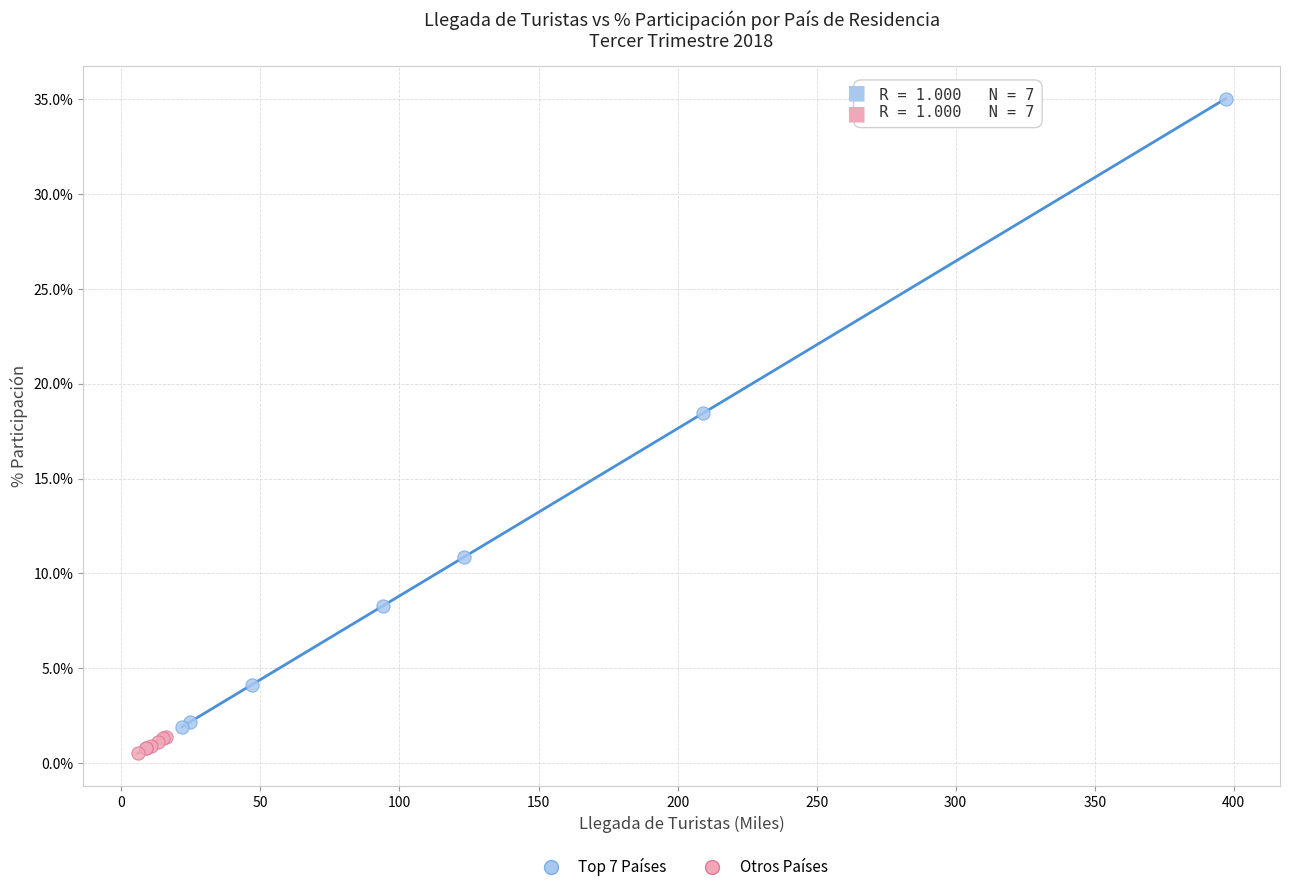

What are all the series names shown in the legend?

Top 7 Países, Otros Países